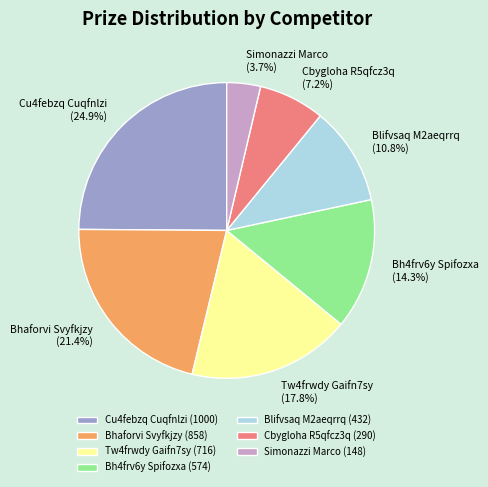

True or false: Blifvsaq M2aeqrrq accounts for 4% of the total.

False